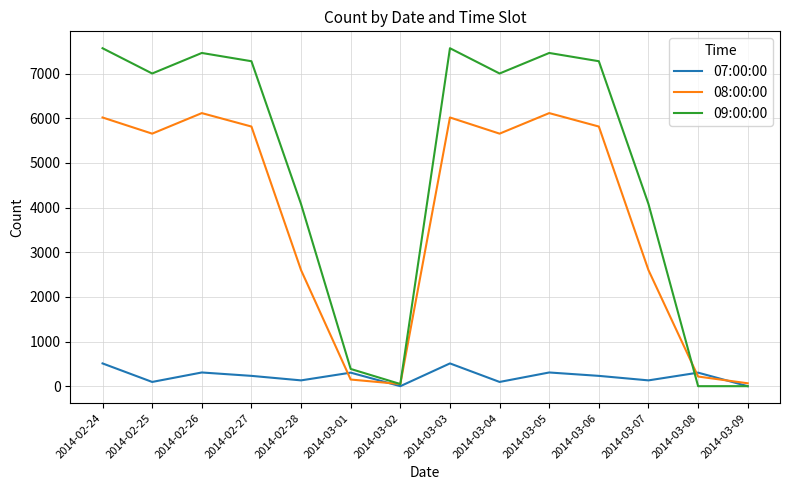

Rank the series by their maximum value, from highest to lowest.

09:00:00, 08:00:00, 07:00:00